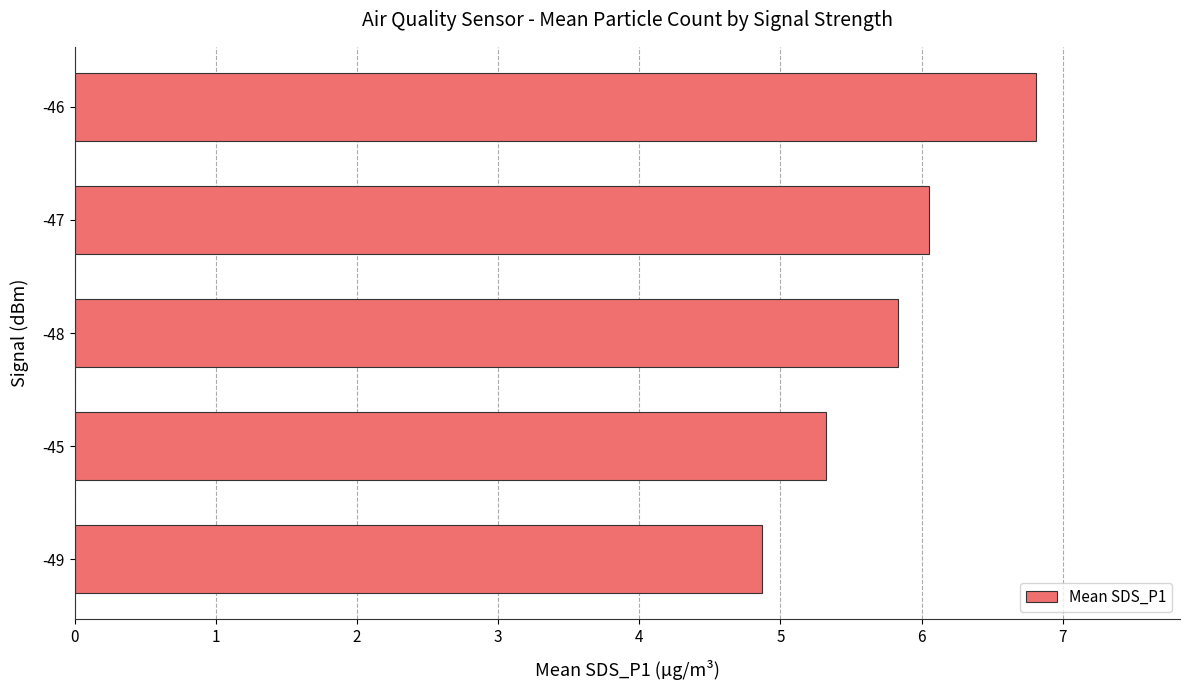

How many bars are there in total?

5